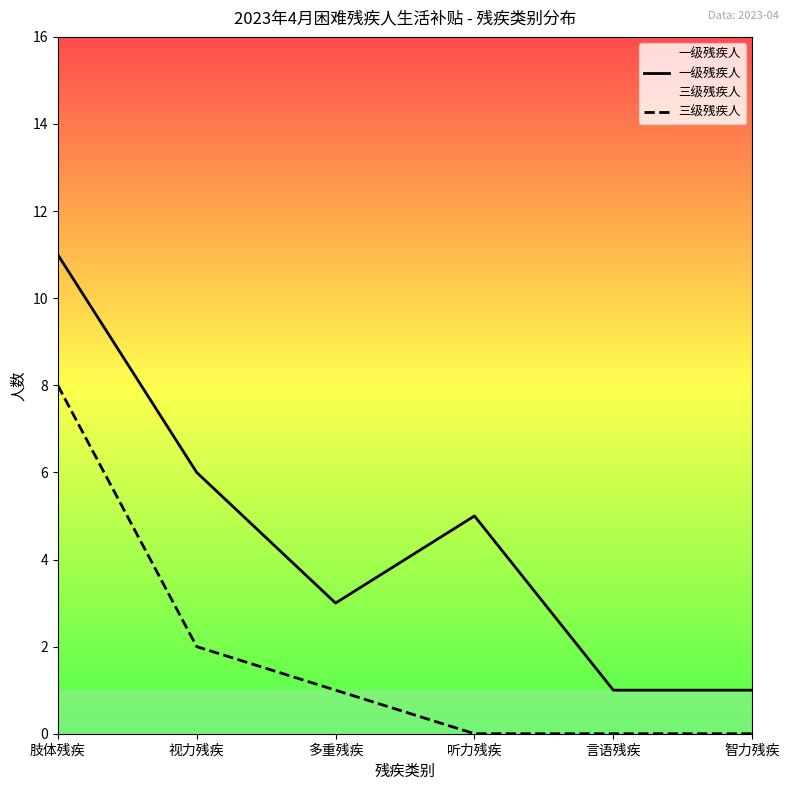

Rank the series by their average value, from highest to lowest.

一级残疾人, 三级残疾人